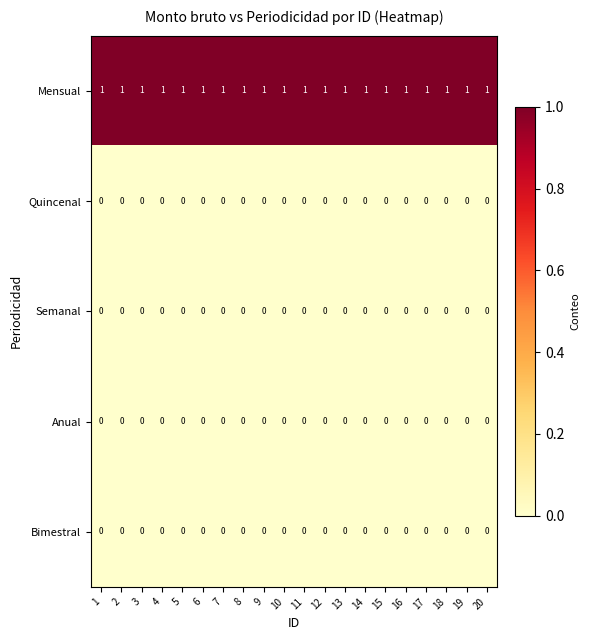

What is the maximum value shown in the chart?

1